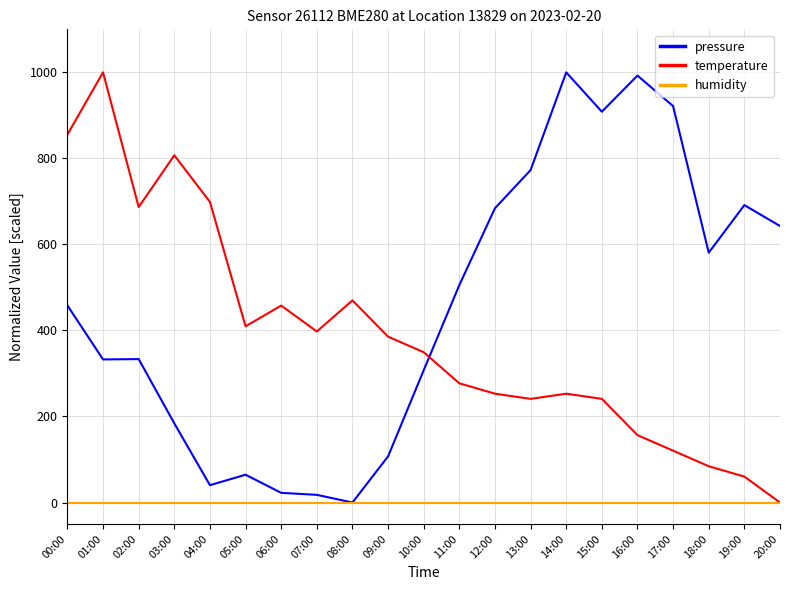

Which series has the largest total across all categories?

pressure